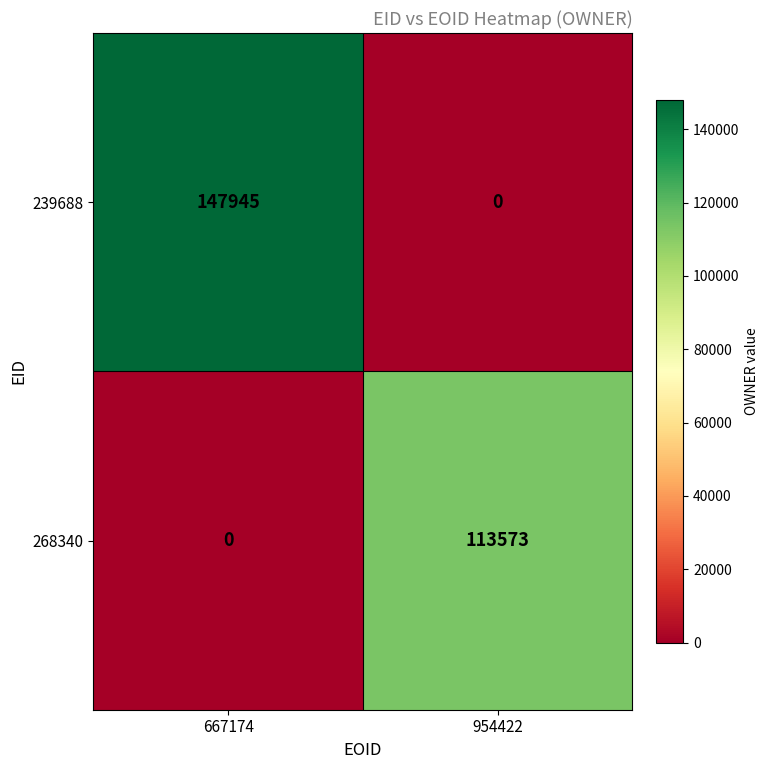

At how many categories does at least one series exceed 103510?

2